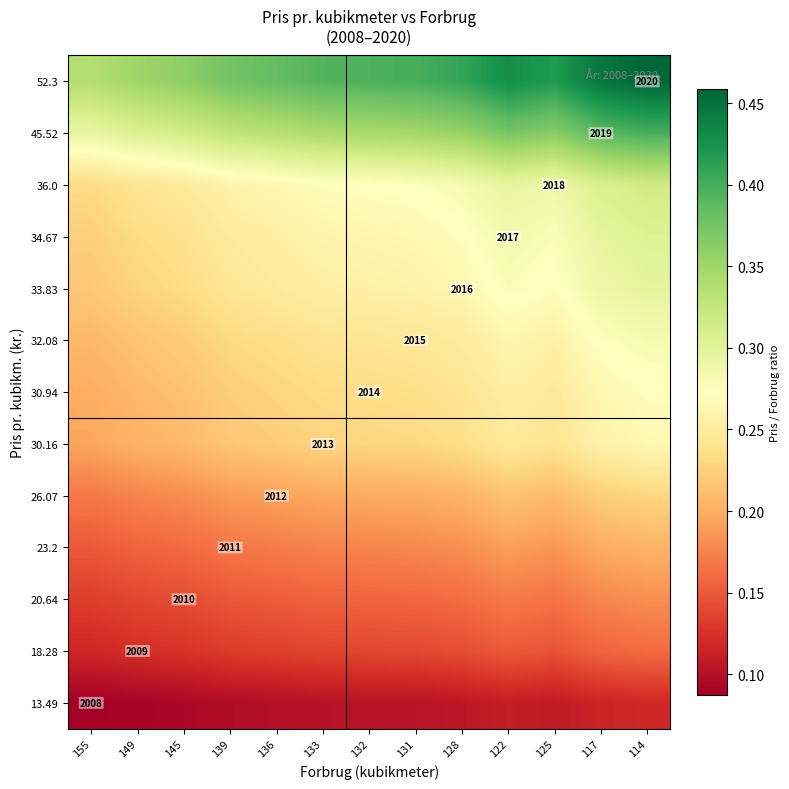

Rank the categories by 32.08 value from highest to lowest.

114, 117, 122, 125, 128, 131, 132, 133, 136, 139, 145, 149, 155